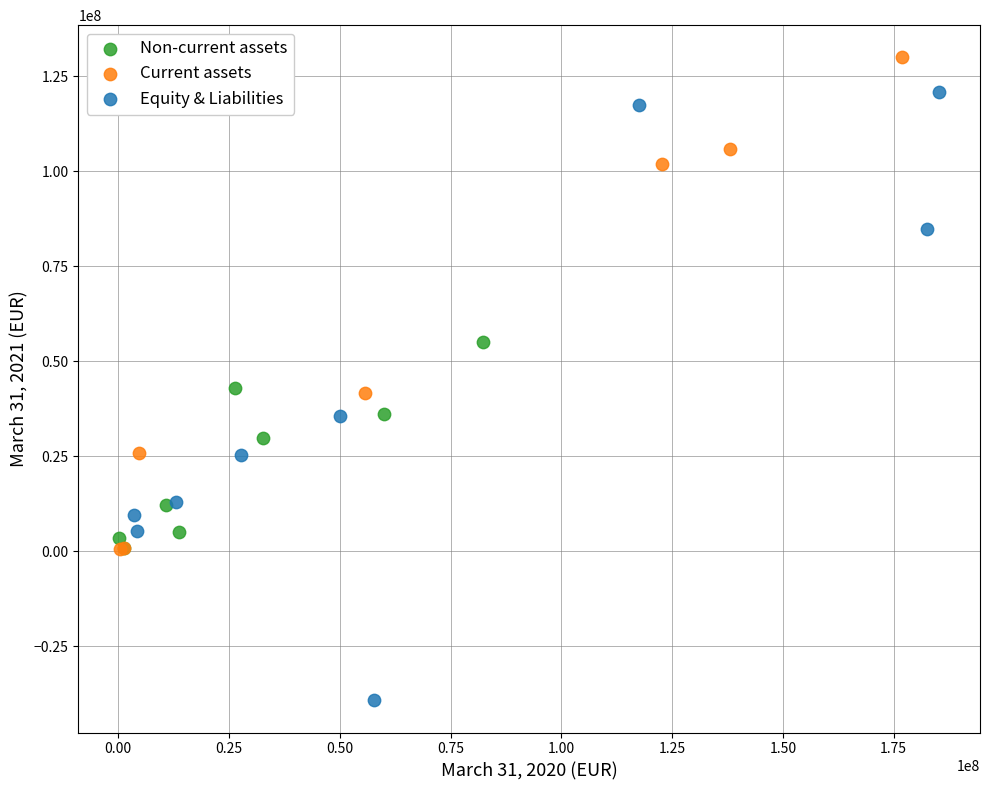

Which series contains the highest Y value?

Current assets